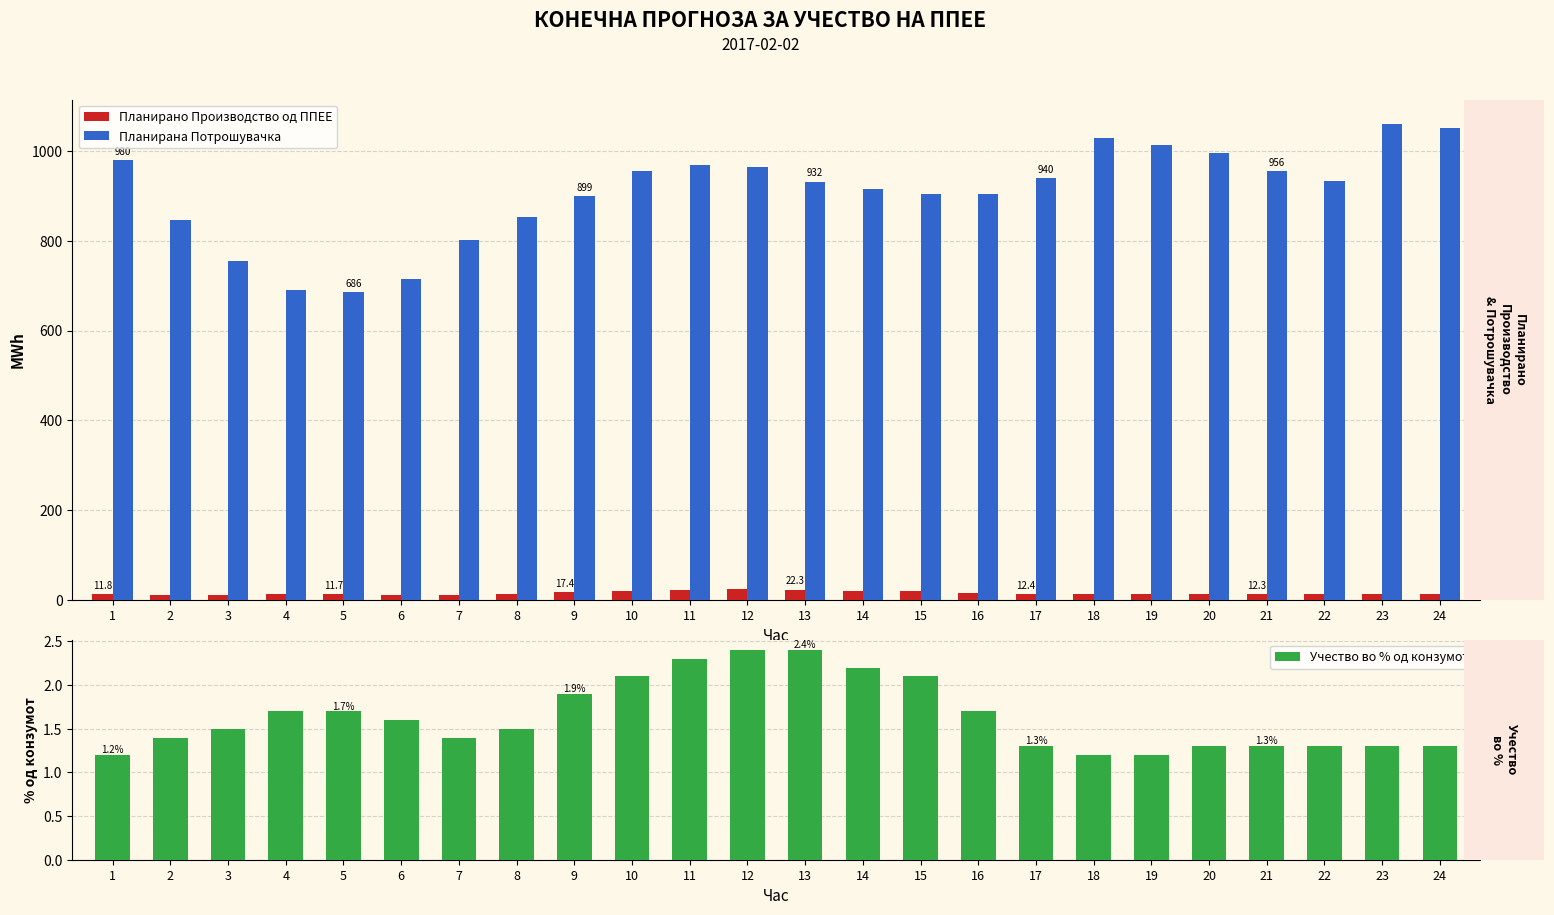

Which has a higher value, 19 or 14?

14